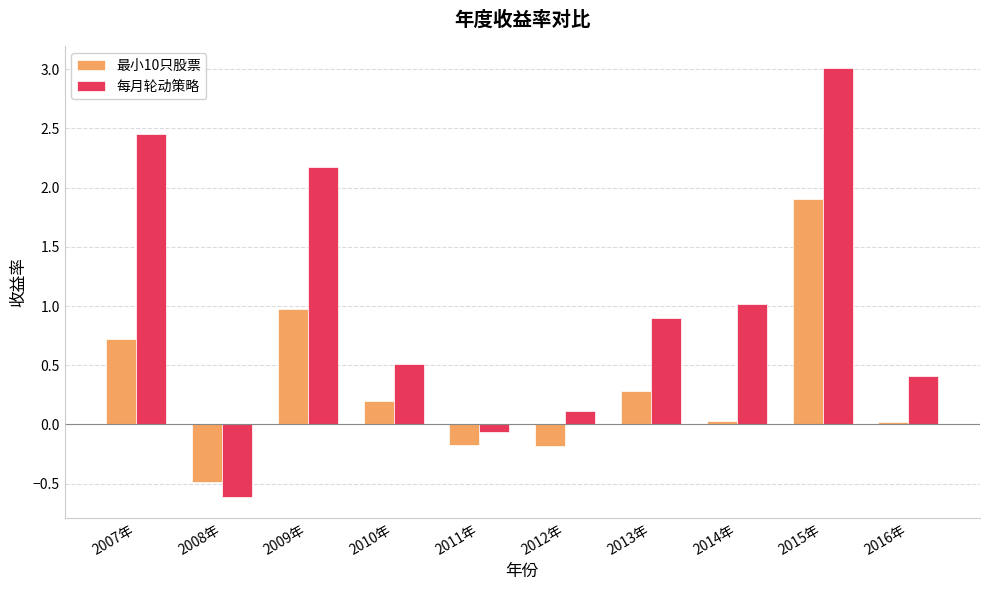

What is the label of the 4th bar from the left?

2010年